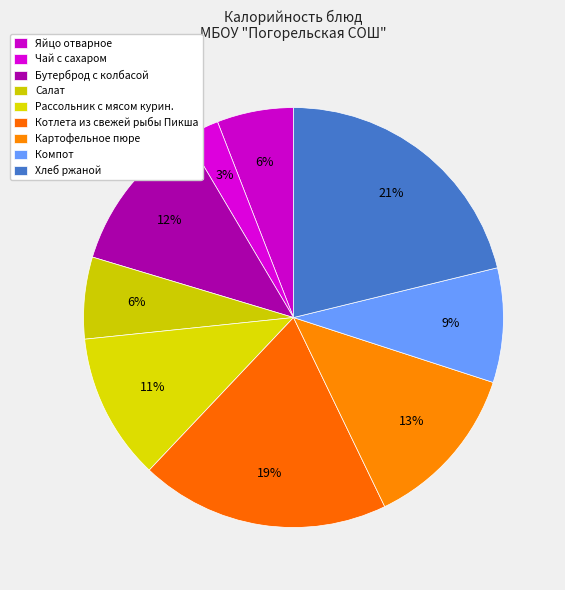

To the nearest percent, what portion does Картофельное пюре represent?

13%